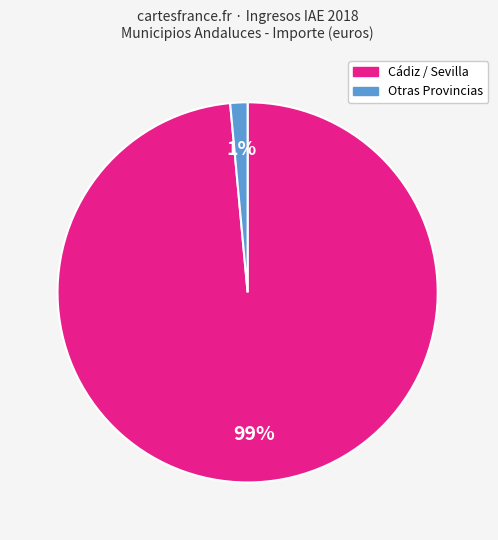

Is there a majority slice in this chart?

Yes